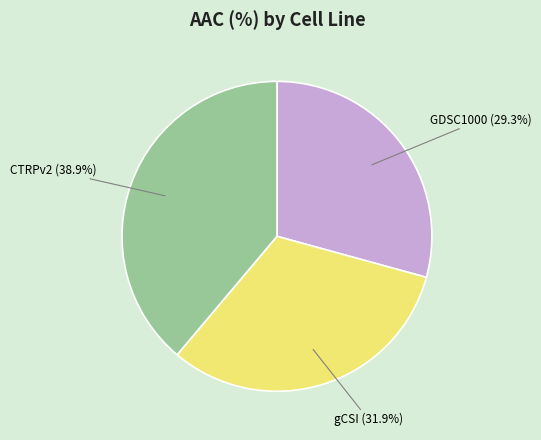

Does any single category account for the majority?

No